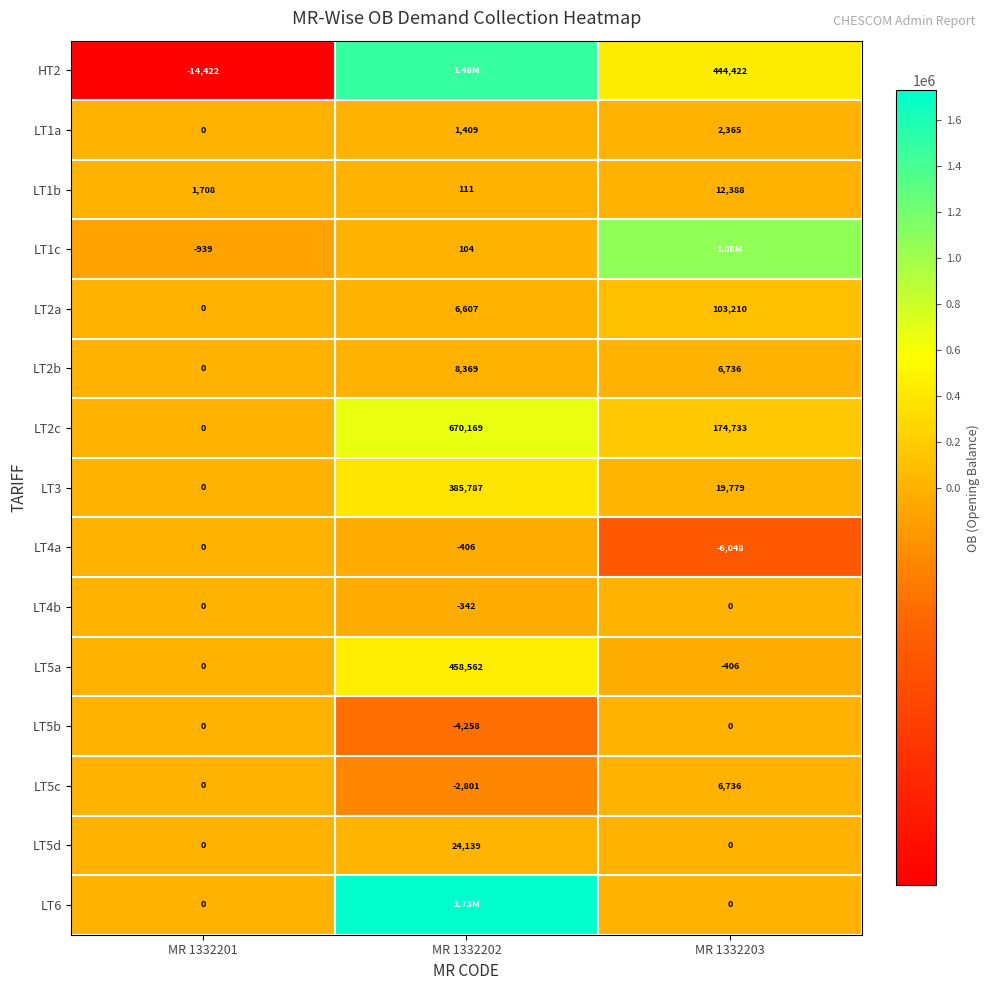

At how many categories does at least one series exceed 197546?

2